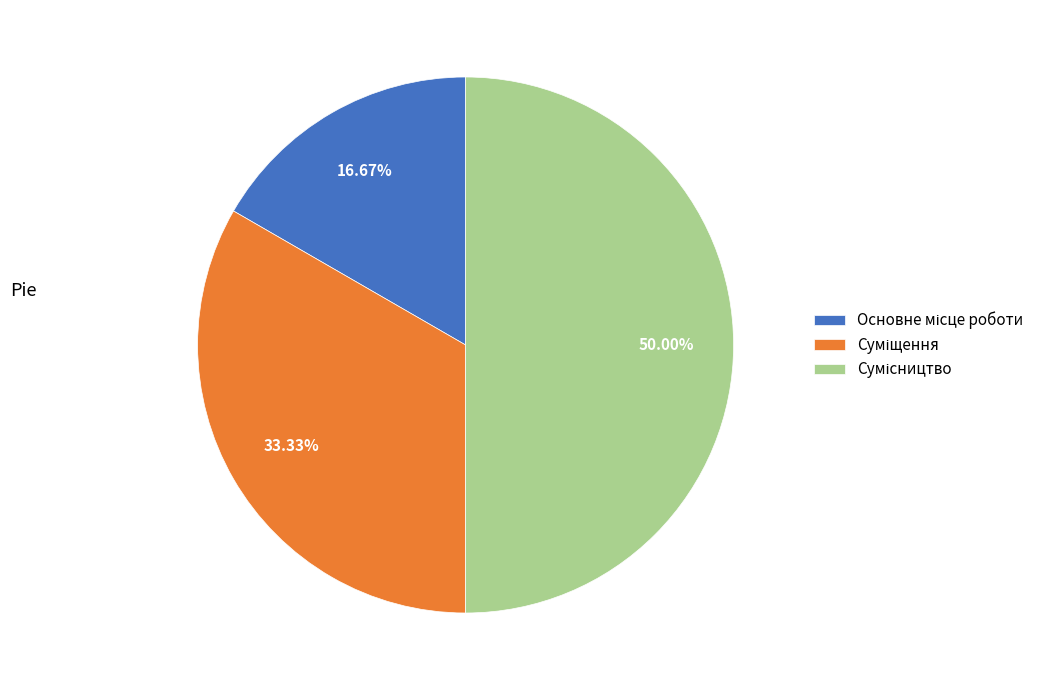

Which category has the biggest portion of the pie?

Сумісництво